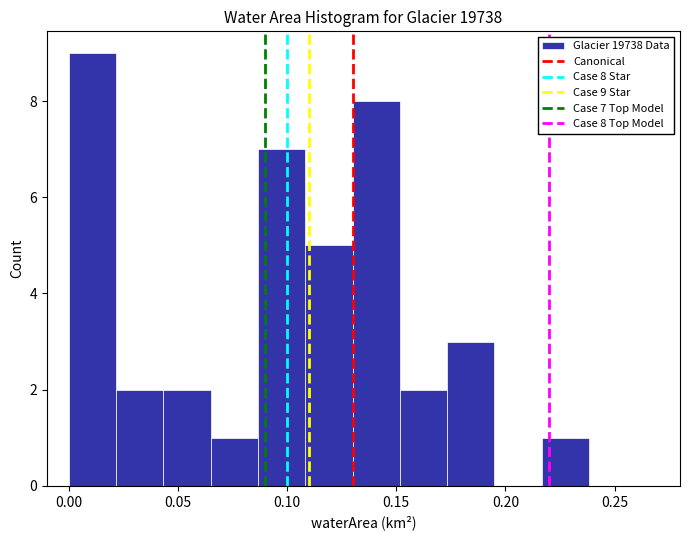

Which range on the x-axis has the tallest bar?

0.000 to 0.020